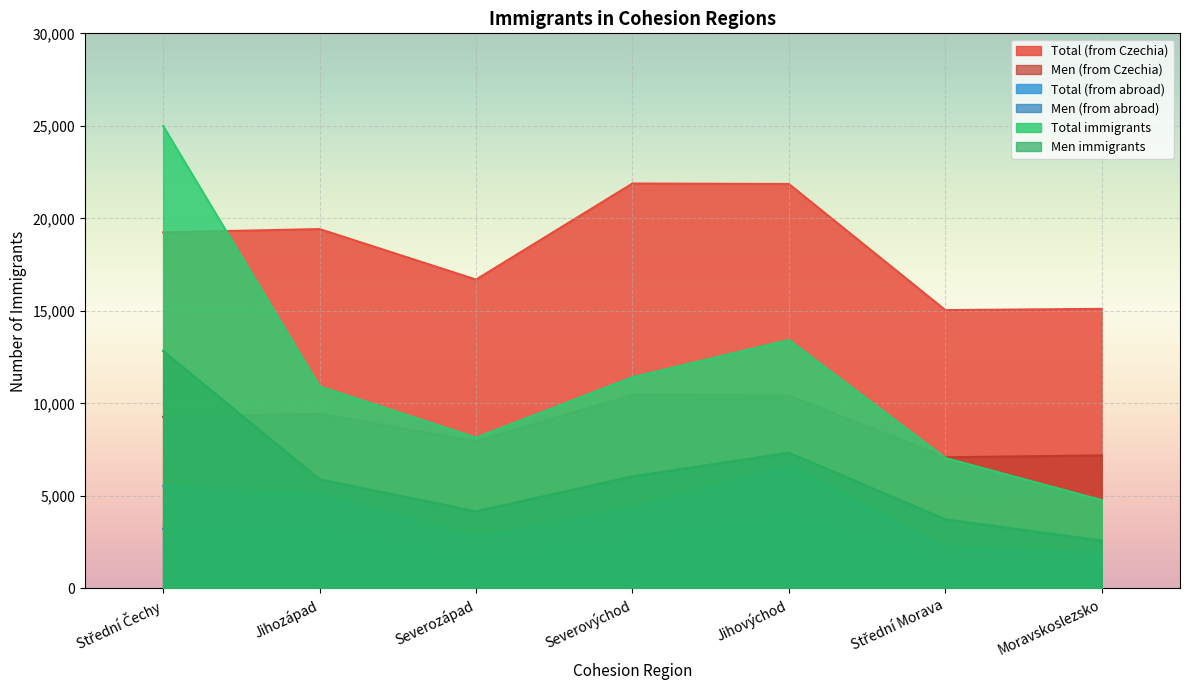

How many lines are shown in the chart?

6